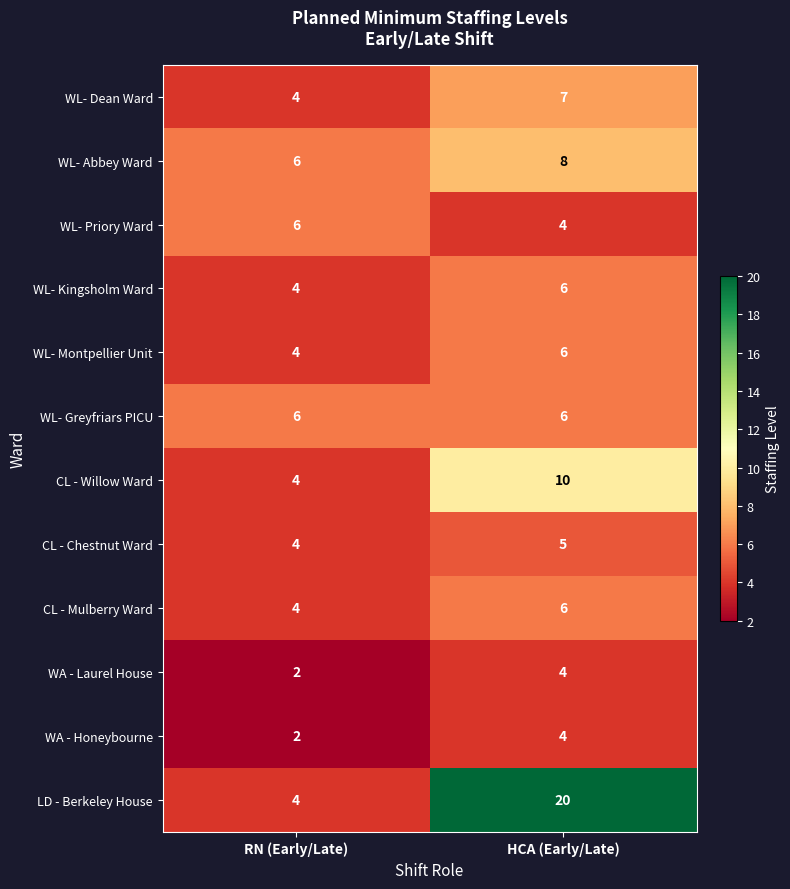

Reading right to left, transcribe all the data shown in this chart.

WL- Dean Ward: HCA (Early/Late)=7	RN (Early/Late)=4
WL- Abbey Ward: HCA (Early/Late)=8	RN (Early/Late)=6
WL- Priory Ward: HCA (Early/Late)=4	RN (Early/Late)=6
WL- Kingsholm Ward: HCA (Early/Late)=6	RN (Early/Late)=4
WL- Montpellier Unit: HCA (Early/Late)=6	RN (Early/Late)=4
WL- Greyfriars PICU: HCA (Early/Late)=6	RN (Early/Late)=6
CL - Willow Ward: HCA (Early/Late)=10	RN (Early/Late)=4
CL - Chestnut Ward: HCA (Early/Late)=5	RN (Early/Late)=4
CL - Mulberry Ward: HCA (Early/Late)=6	RN (Early/Late)=4
WA - Laurel House: HCA (Early/Late)=4	RN (Early/Late)=2
WA - Honeybourne: HCA (Early/Late)=4	RN (Early/Late)=2
LD - Berkeley House: HCA (Early/Late)=20	RN (Early/Late)=4